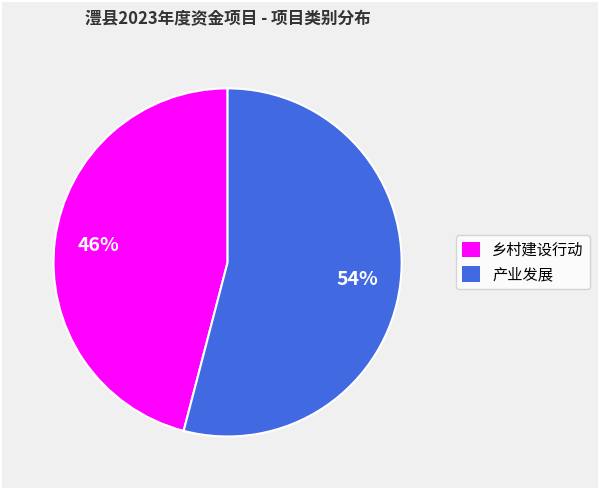

Is the sum of 产业发展 and 乡村建设行动 greater than half?

Yes